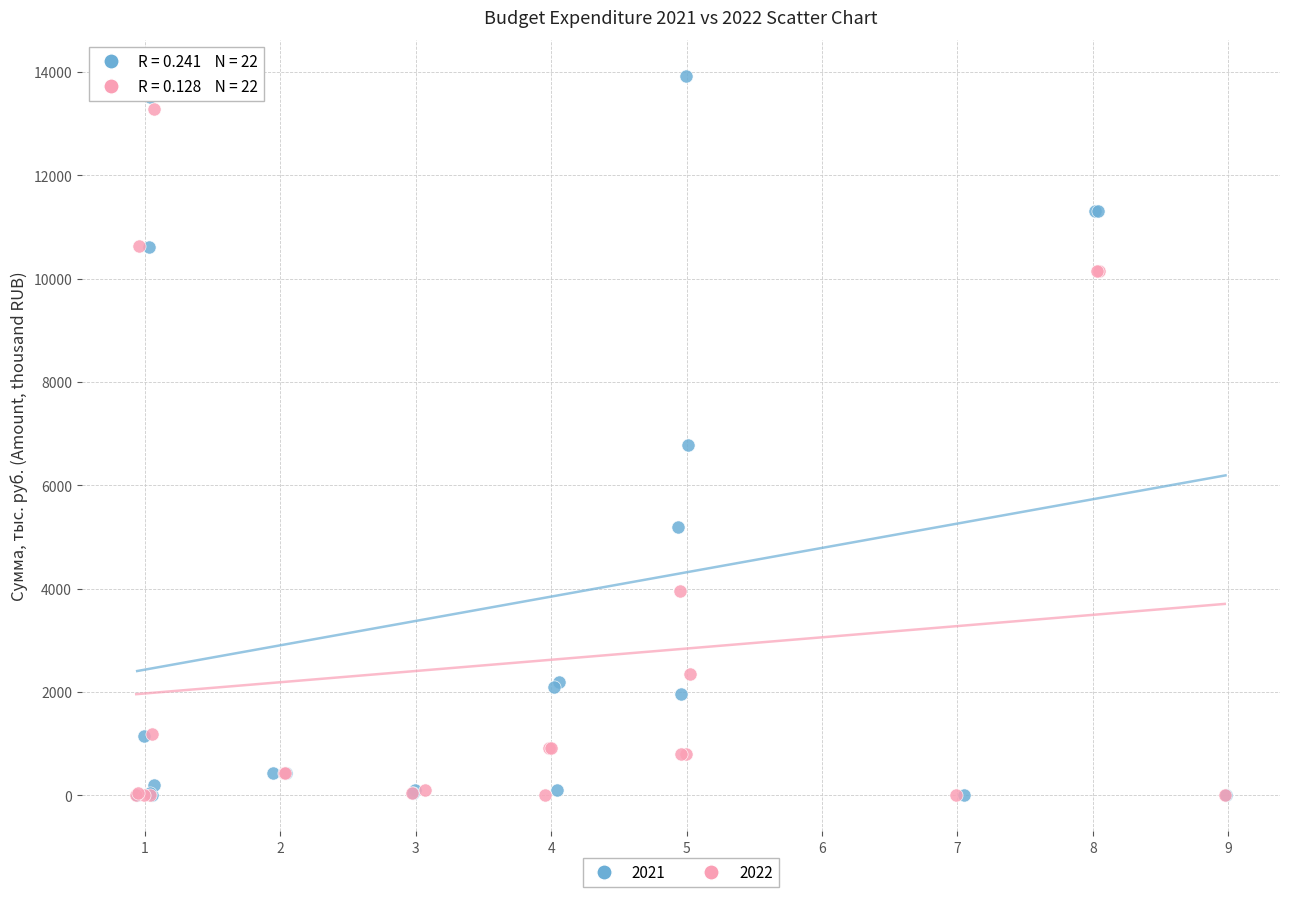

Which series contains the highest Y value?

2021